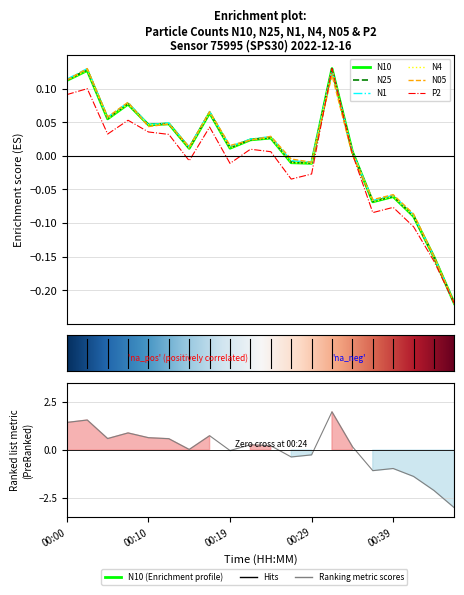

Where is P2 nearest to the value 0?

00:34